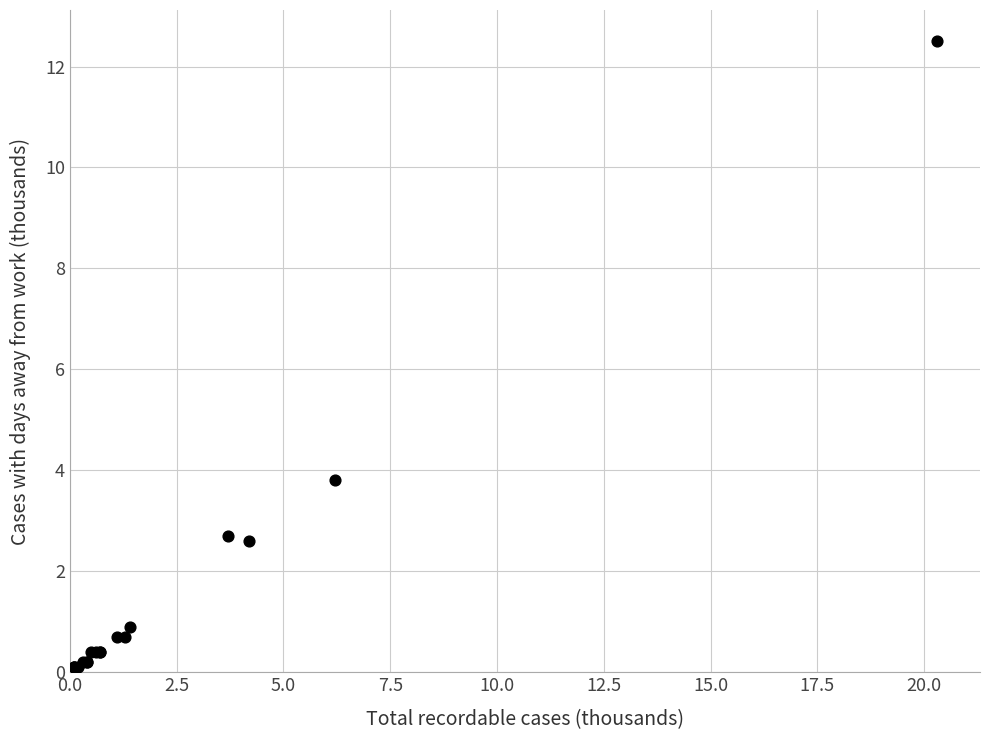

What Y value in the scatter plot is closest to 6?

3.8